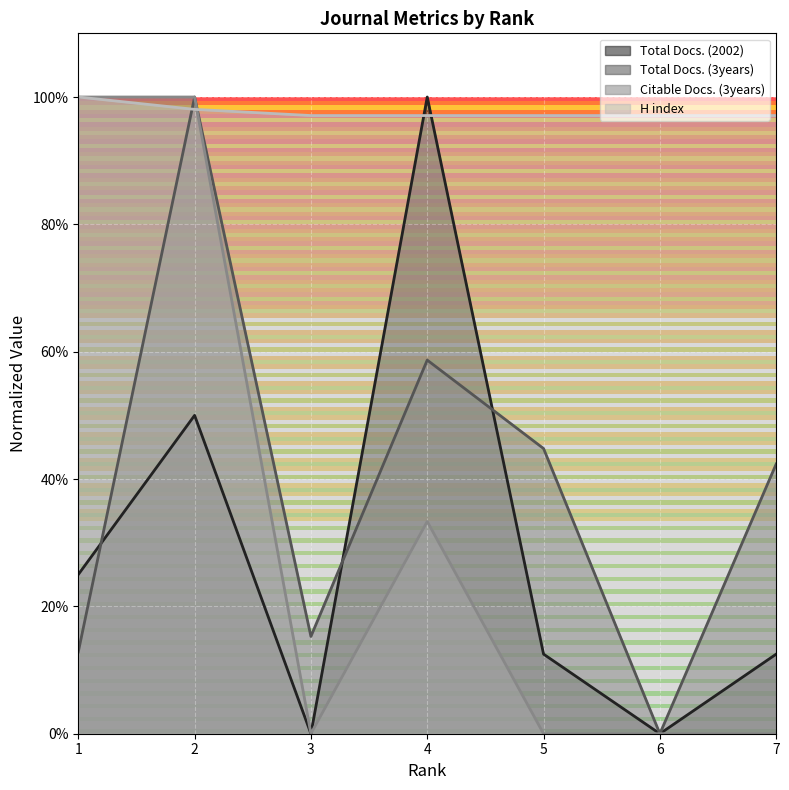

Which category has the lowest value in the Total Docs. (3years) series?

6